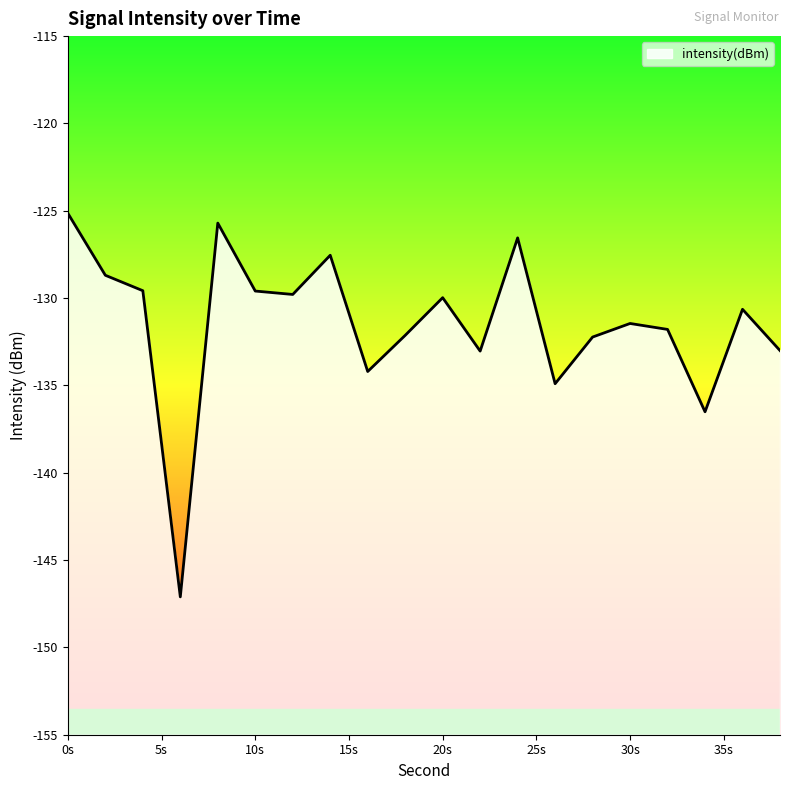

How many values are below -130?

11